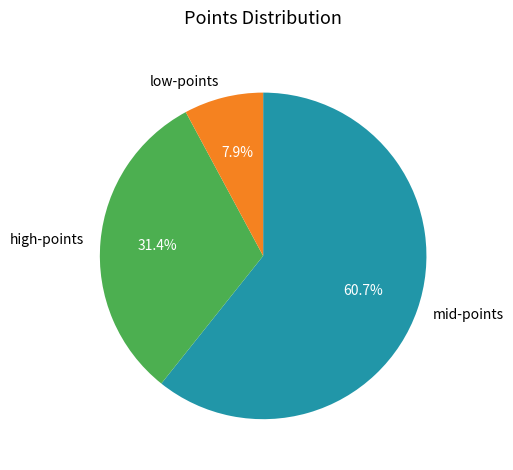

Does mid-points represent more than half of the total?

Yes